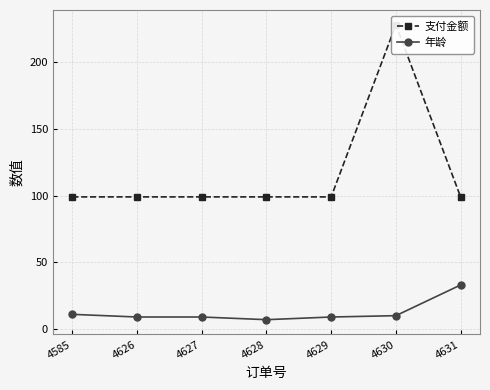

How many categories are shown in the chart?

7